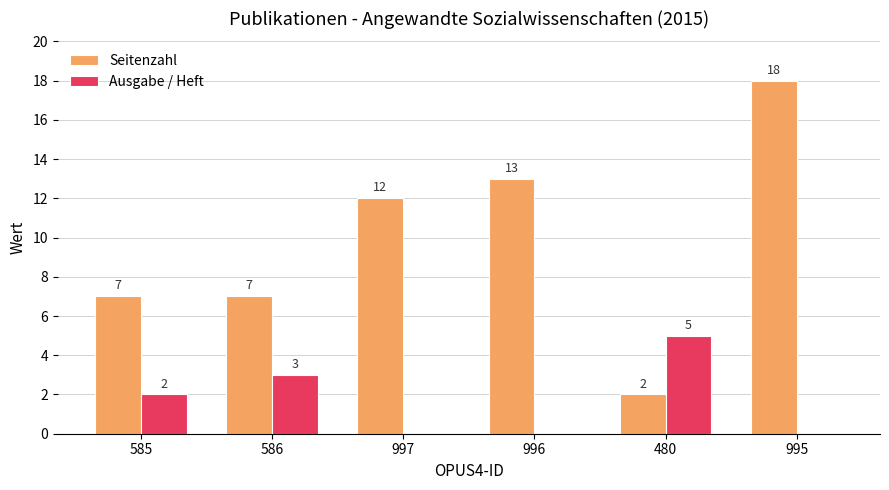

Count the number of categories in the chart.

6